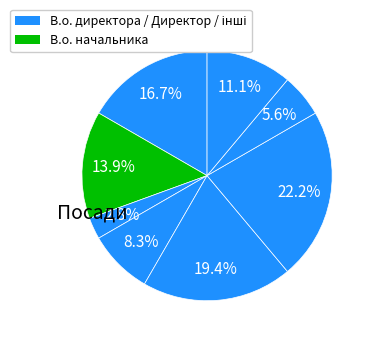

How many slices are in this pie chart?

8